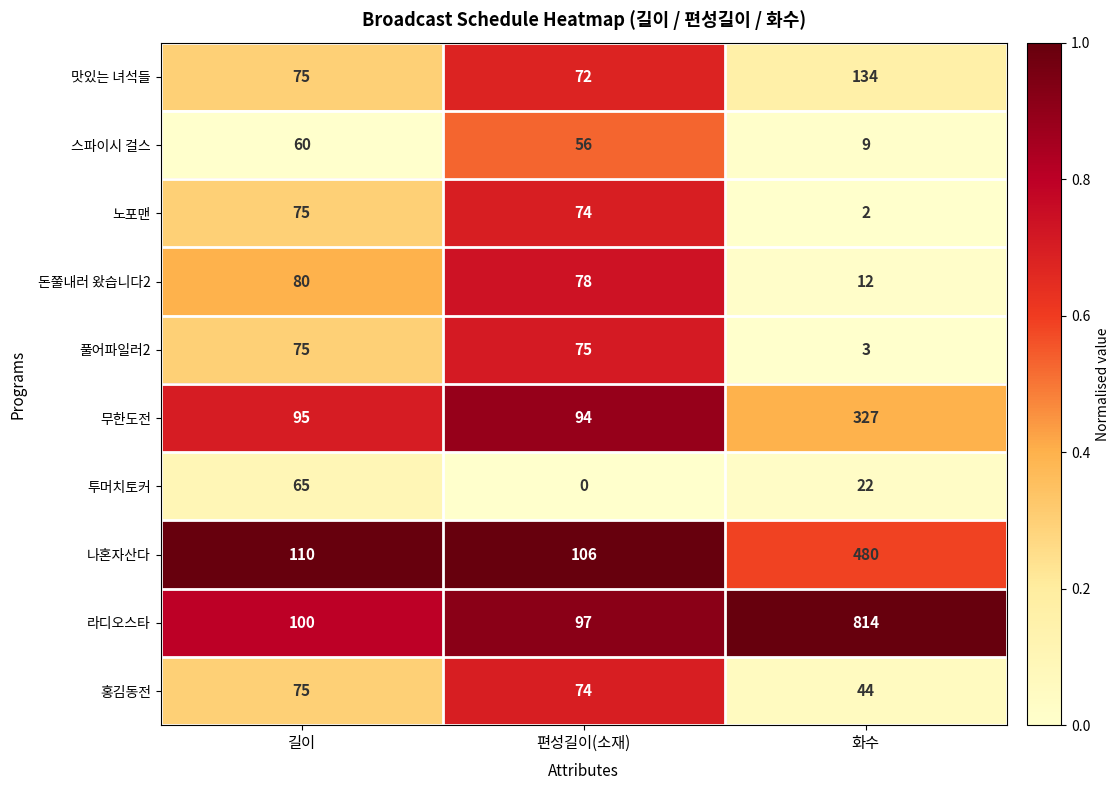

What is the greatest value displayed?

814